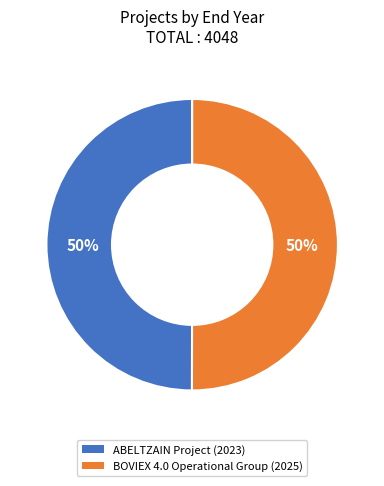

To the nearest percent, what is the average slice percentage?

50%